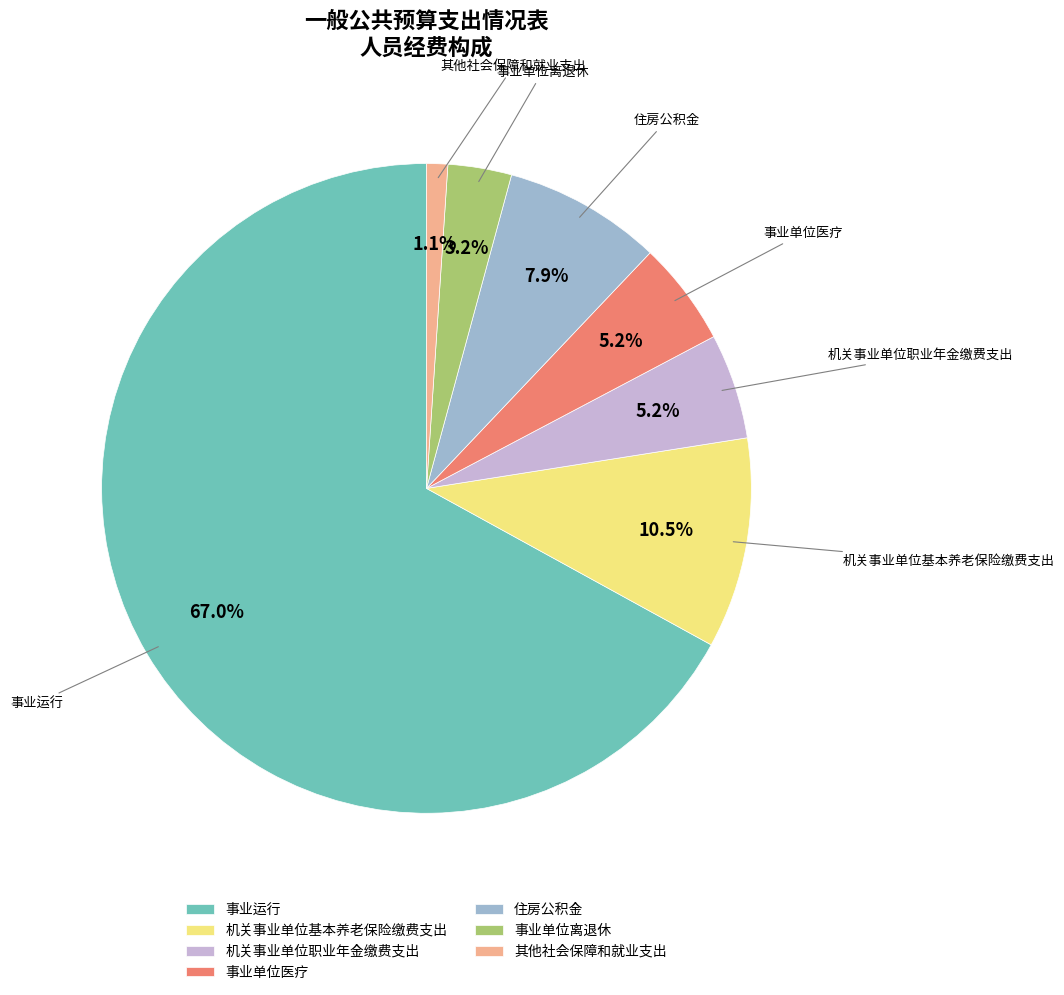

Count the number of slices in the pie.

7